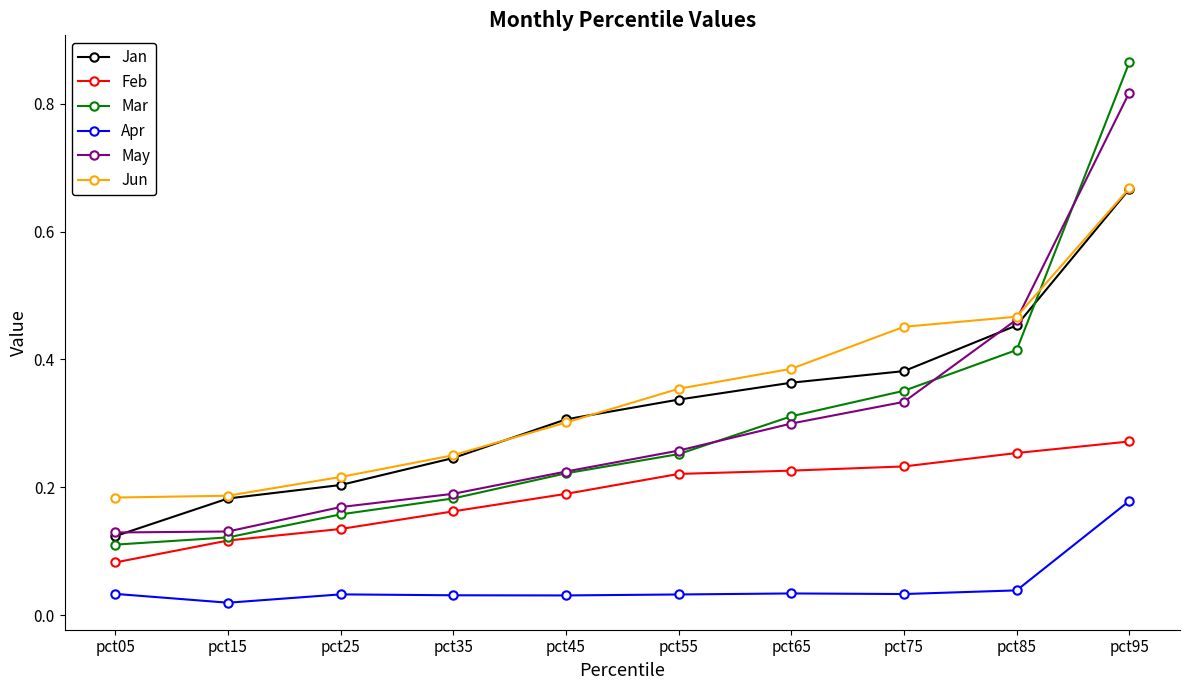

True or false: Mar and Apr cross at least once.

False